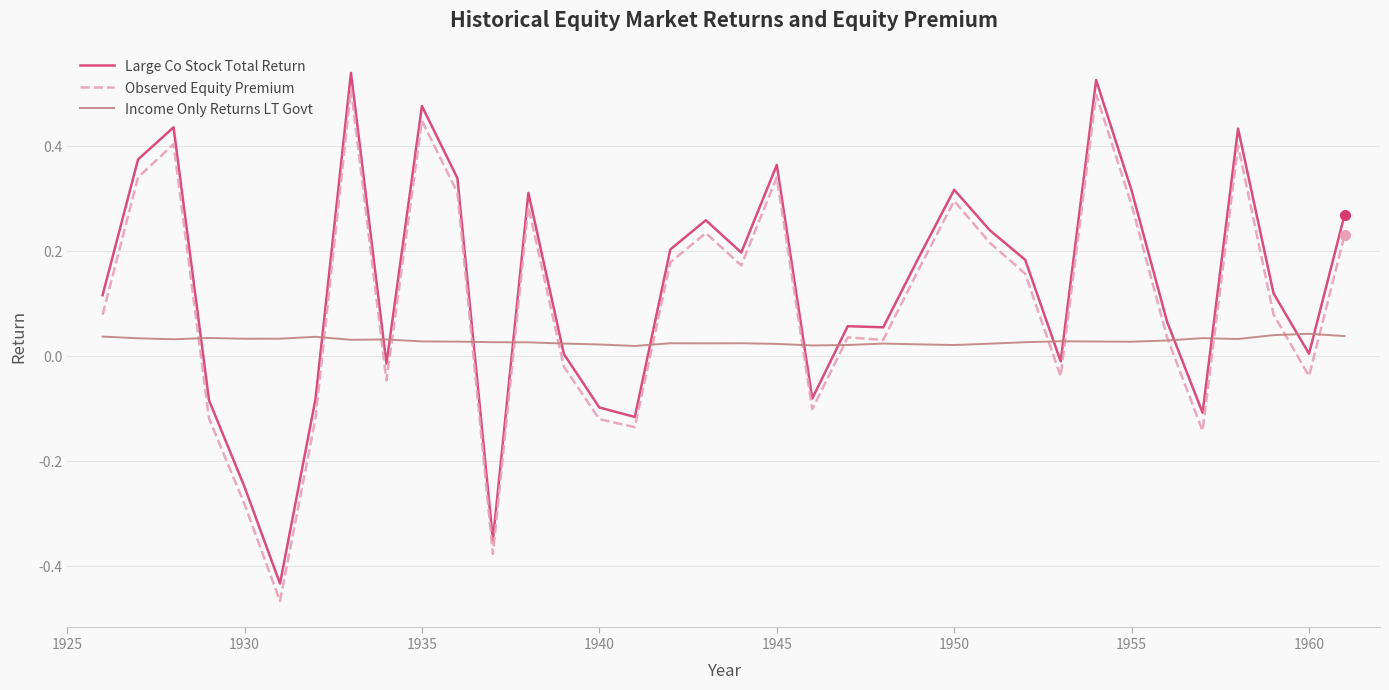

True or false: Large Co Stock Total Return and Income Only Returns LT Govt intersect in this chart.

True